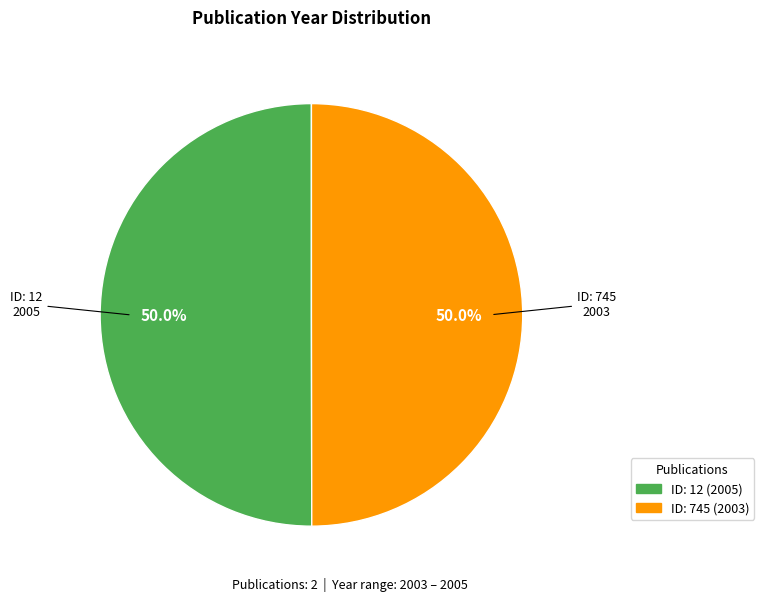

How many segments does this pie chart have?

2